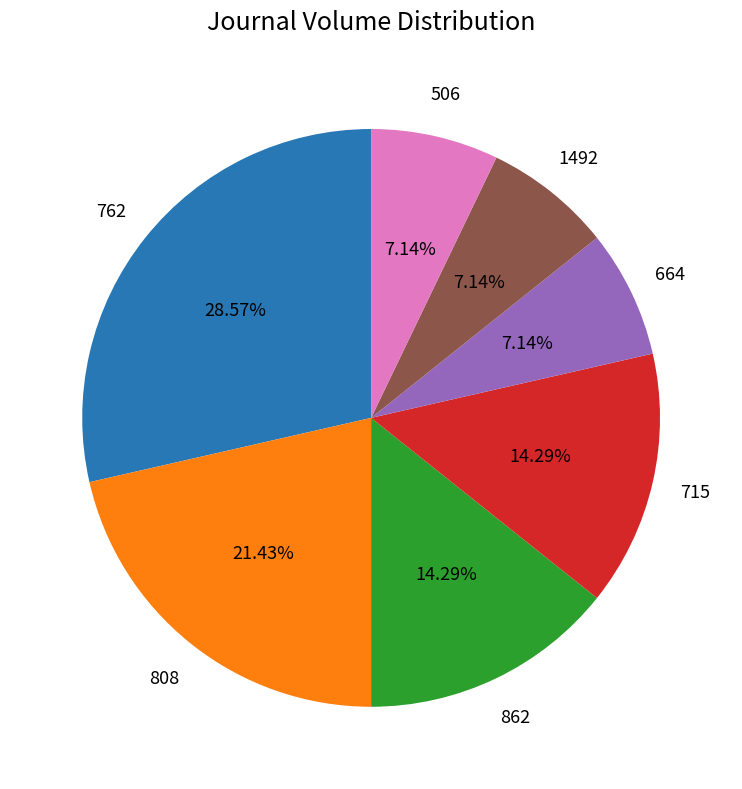

Which slice is the largest?

762